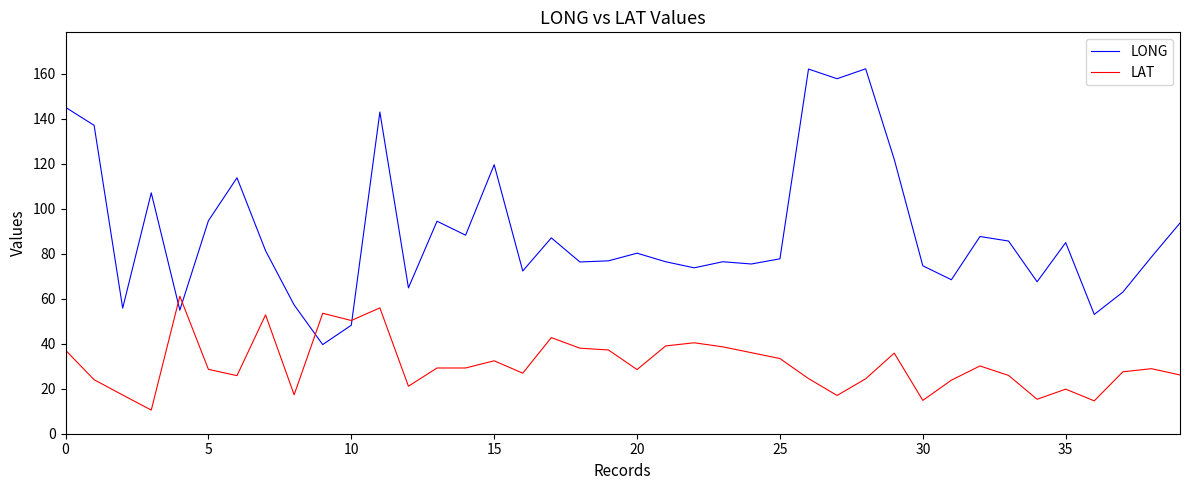

True or false: LAT has more than 2 interior local peaks.

True